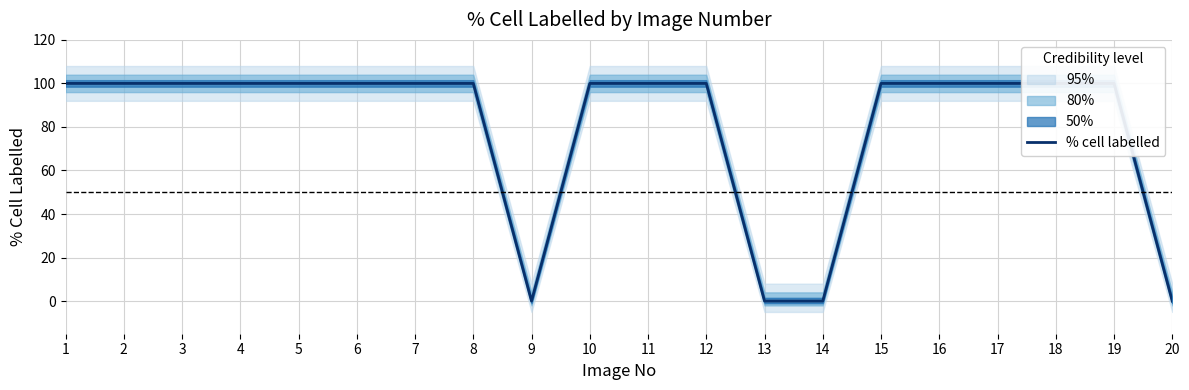

List the labels in order of value, largest first.

1, 2, 3, 4, 5, 6, 7, 8, 10, 11, 12, 15, 16, 17, 18, 19, 9, 13, 14, 20